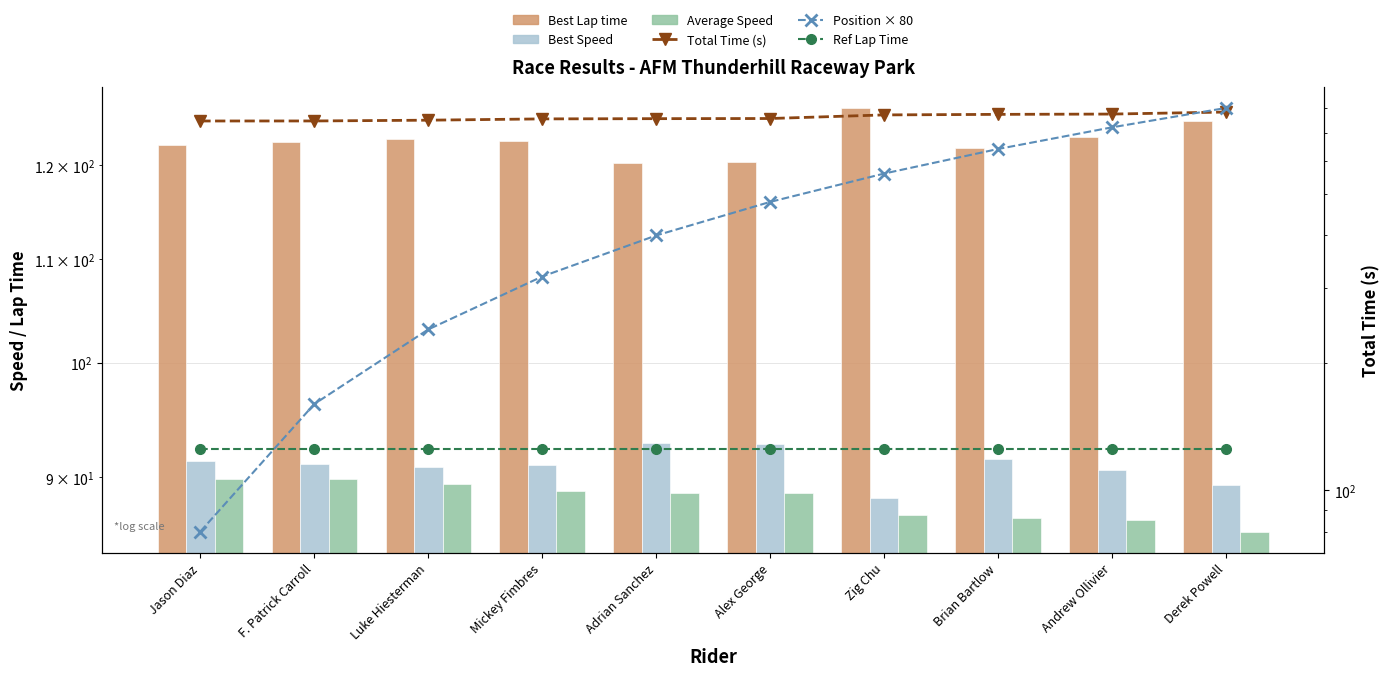

The value of Total Time (s) at Mickey Fimbres is 1152.6. True or false?

False